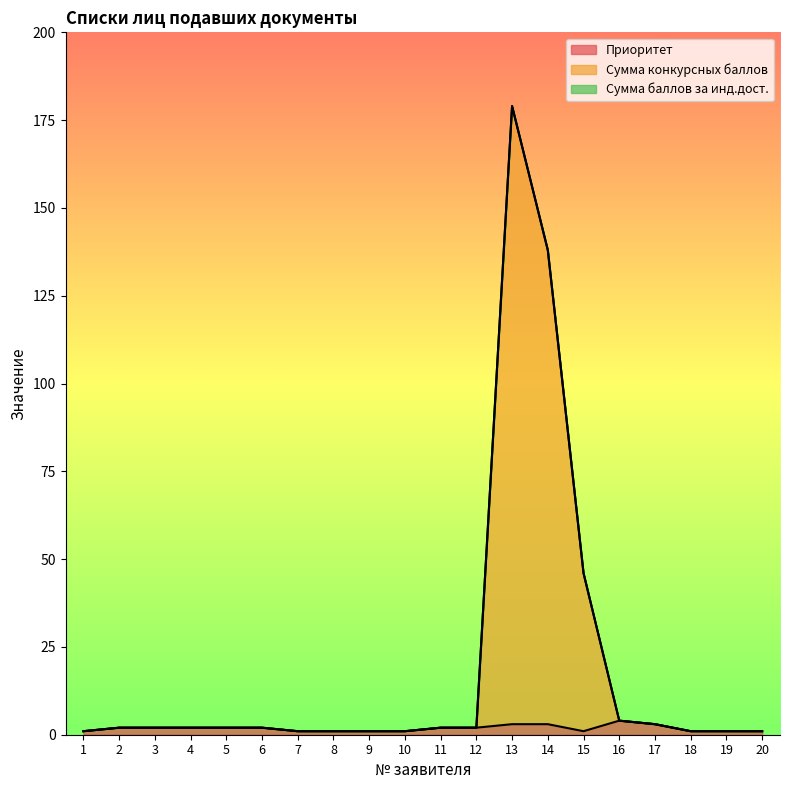

Reading left to right, transcribe all the data shown in this chart.

Приоритет: 1=1	2=2	3=2	4=2	5=2	6=2	7=1	8=1	9=1	10=1	11=2	12=2	13=3	14=3	15=1	16=4	17=3	18=1	19=1	20=1
Сумма конкурсных баллов: 1=1	2=2	3=2	4=2	5=2	6=2	7=1	8=1	9=1	10=1	11=2	12=2	13=179	14=138	15=46	16=4	17=3	18=1	19=1	20=1